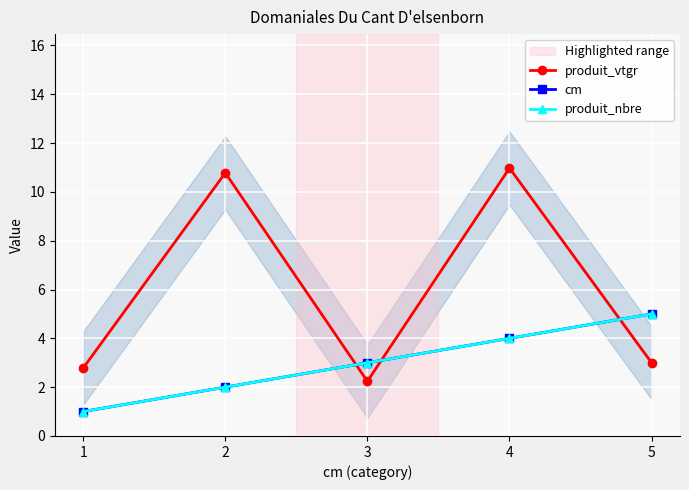

Reading right to left, list all the values displayed in this chart.

produit_vtgr: 5=3.0	4=11.0	3=2.2	2=10.8	1=2.8
cm: 5=5.0	4=4.0	3=3.0	2=2.0	1=1.0
produit_nbre: 5=5.0	4=4.0	3=3.0	2=2.0	1=1.0